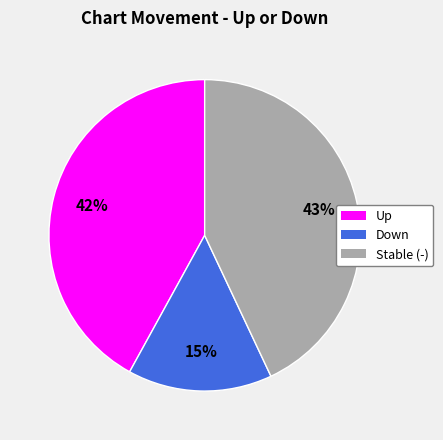

Is there a majority slice in this chart?

No